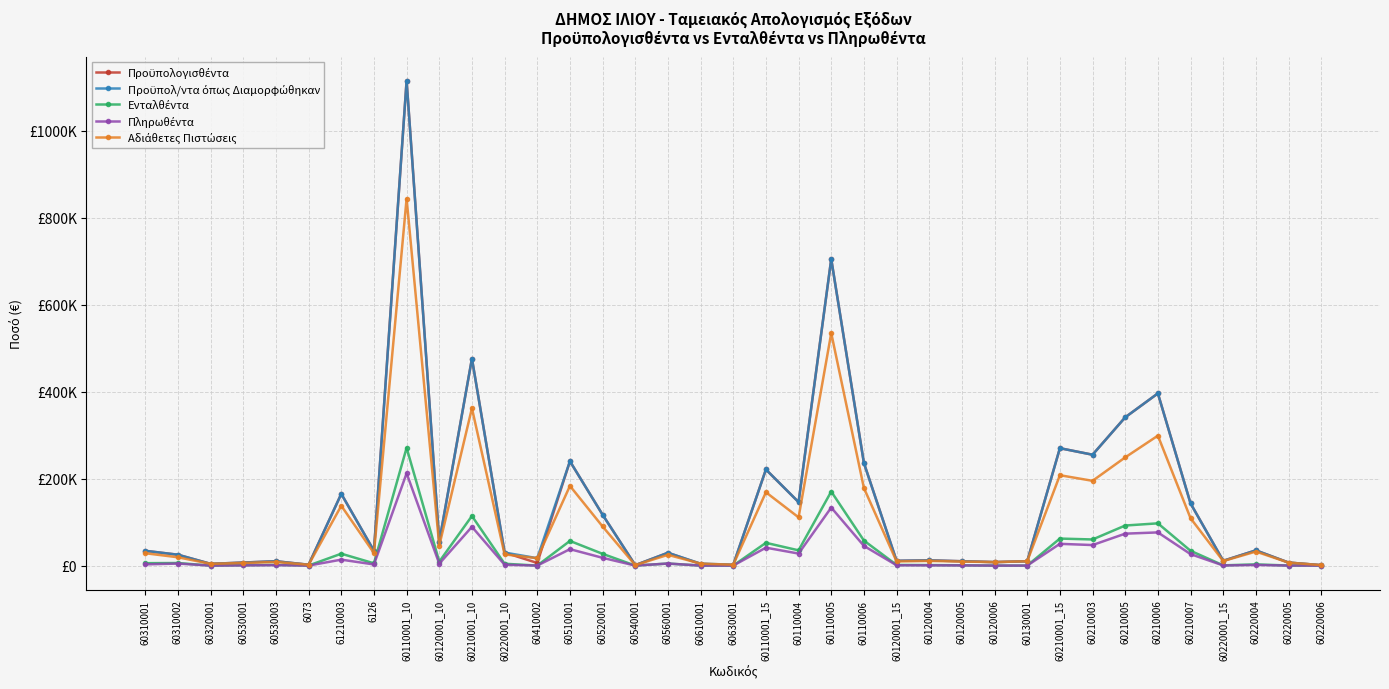

Which category has the lowest value in the Προϋπολ/ντα όπως Διαμορφώθηκαν series?

60540001